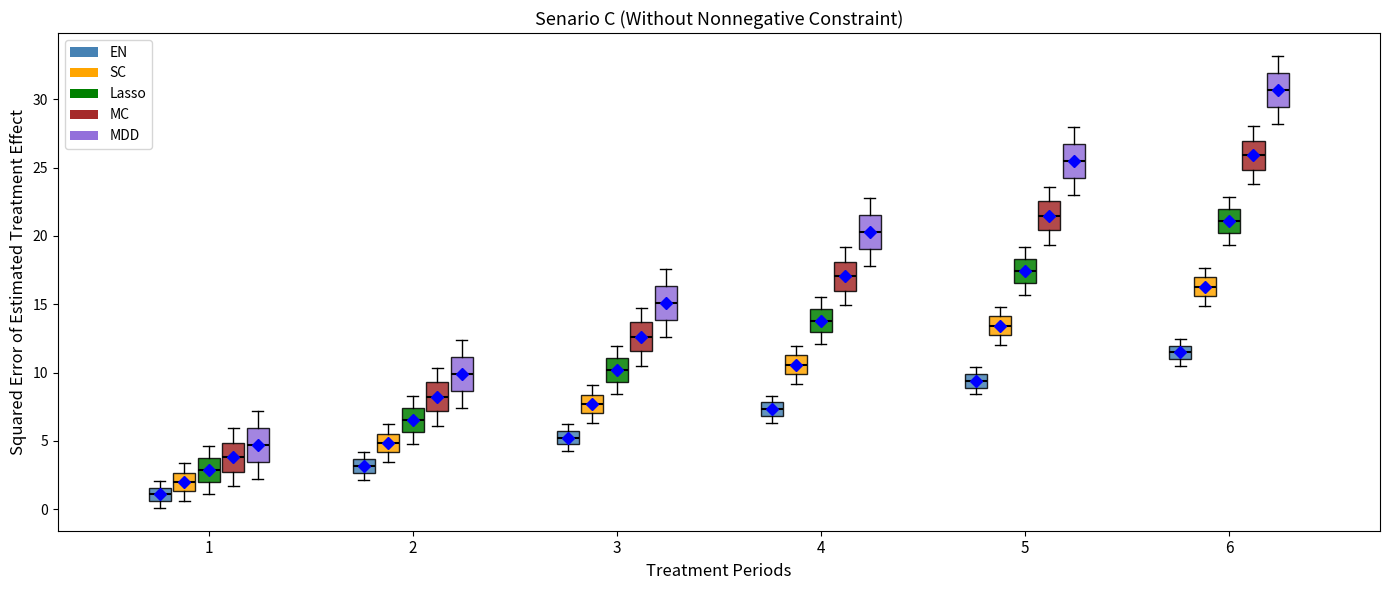

Which box's median line is the highest?

6 (MDD)